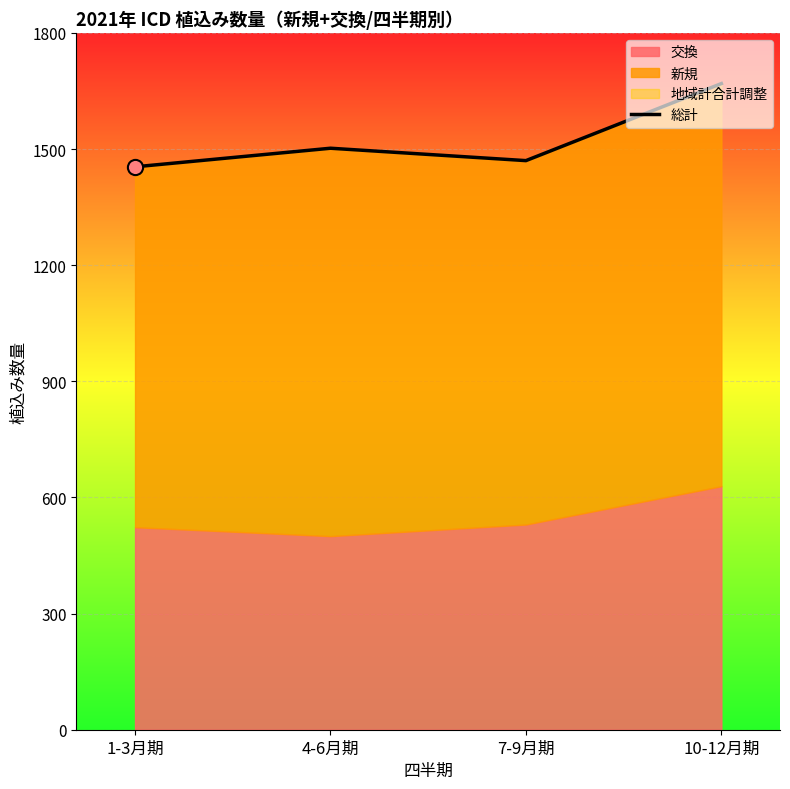

What is the change in value from 1-3月期 to 4-6月期?

+48